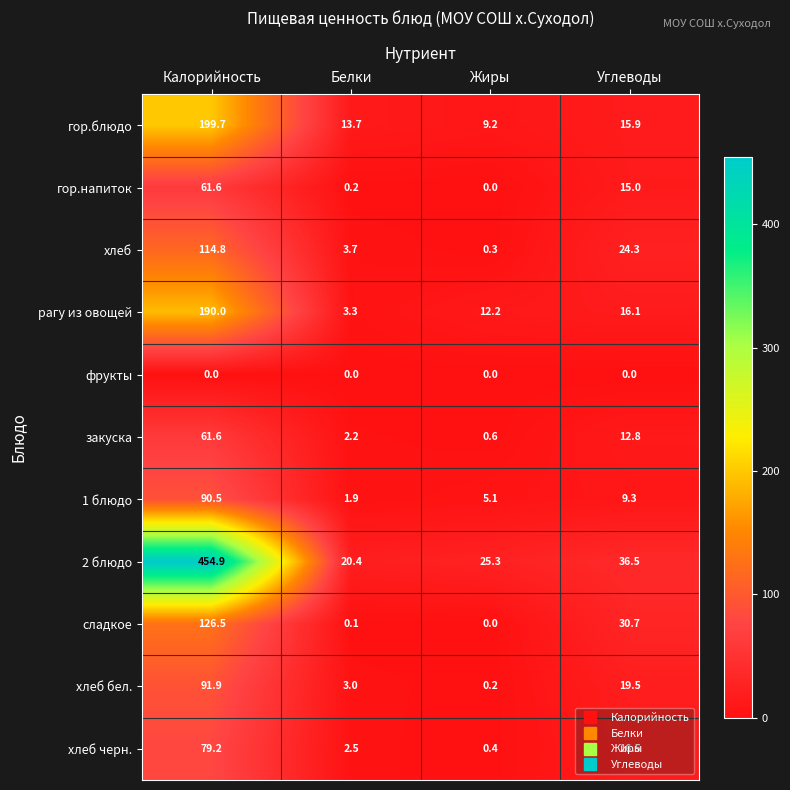

Between Жиры and Углеводы, which series saw the biggest shift?

сладкое